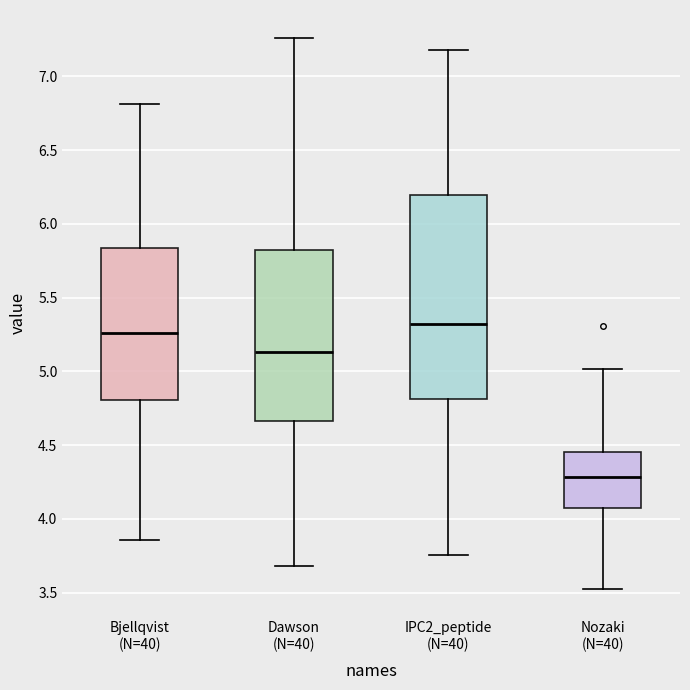

Reading left to right, read every box against the y-axis: the position of its median line, the range the box covers, and the ends of its whiskers. The values are not printed on the chart, so give them approximately, as read against the axis.

Bjellqvist (N=40): median 5.25, box 4.80 to 5.85, whiskers 3.85 to 6.80
Dawson (N=40): median 5.15, box 4.65 to 5.80, whiskers 3.70 to 7.25
IPC2_peptide (N=40): median 5.30, box 4.80 to 6.20, whiskers 3.75 to 7.20
Nozaki (N=40): median 4.30, box 4.05 to 4.45, whiskers 3.55 to 5.00